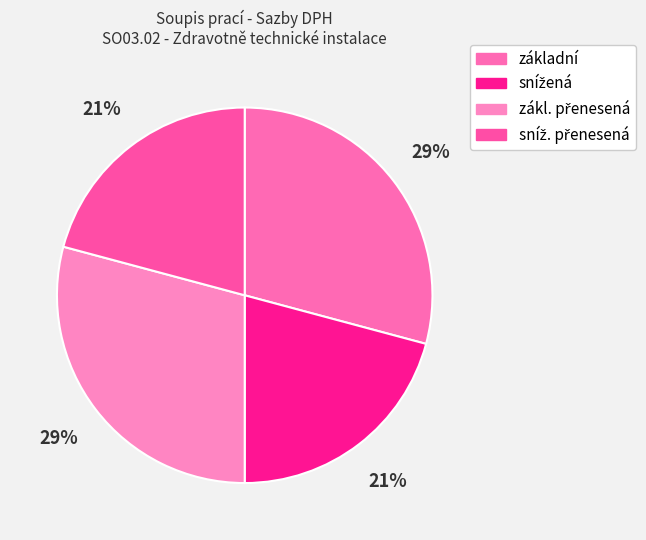

To the nearest percent, what is the difference between the largest and smallest slice percentages?

8%